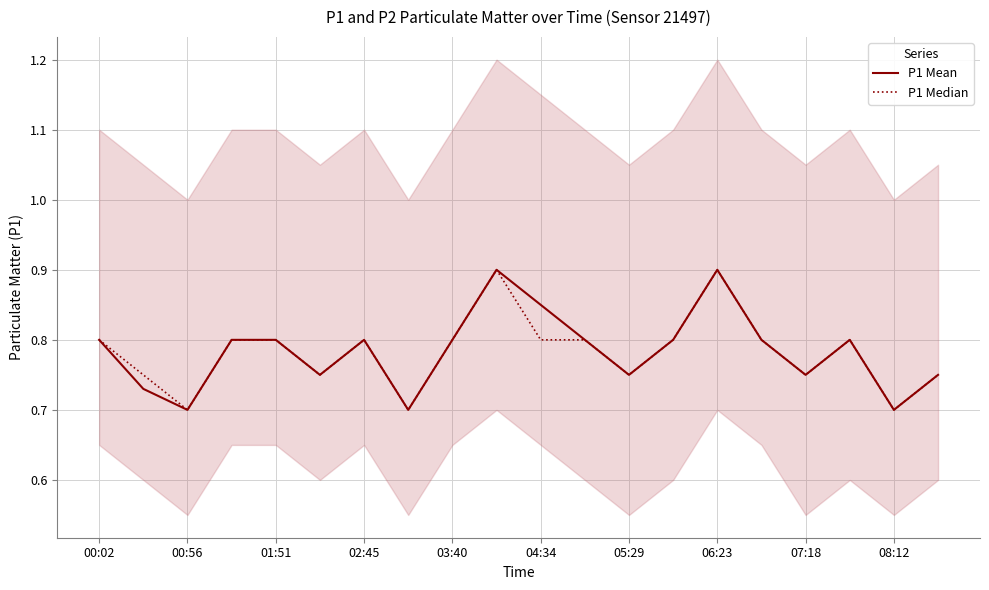

What is the difference between the P1 Mean values at 11 and 19?

0.1